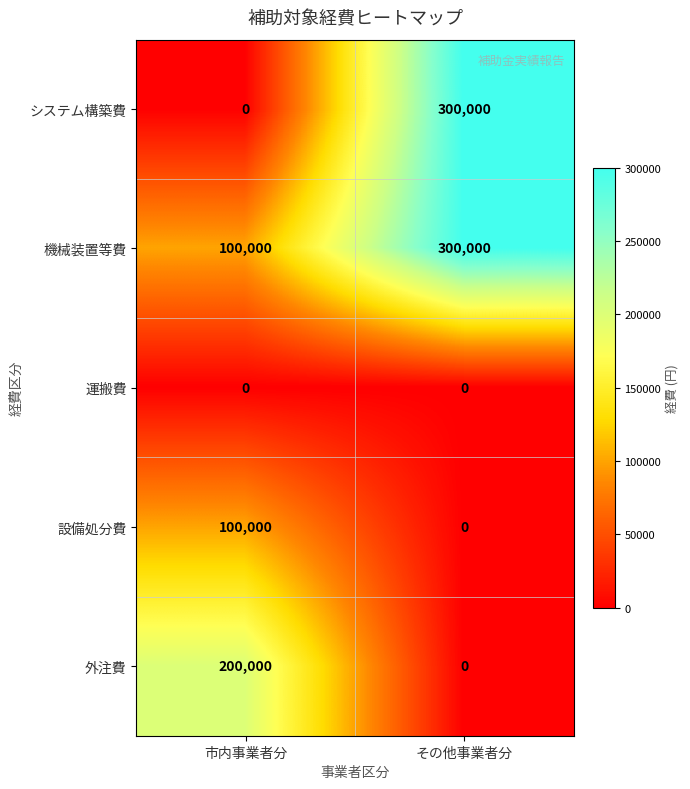

The value of システム構築費 at 市内事業者分 is -174717. True or false?

False